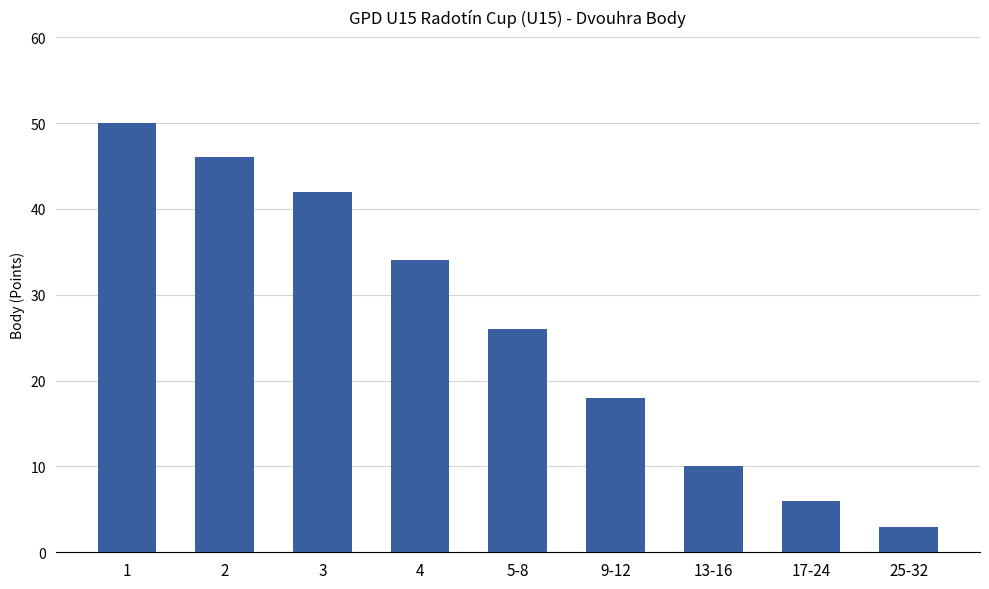

What is the change in value from 1 to 4?

-16